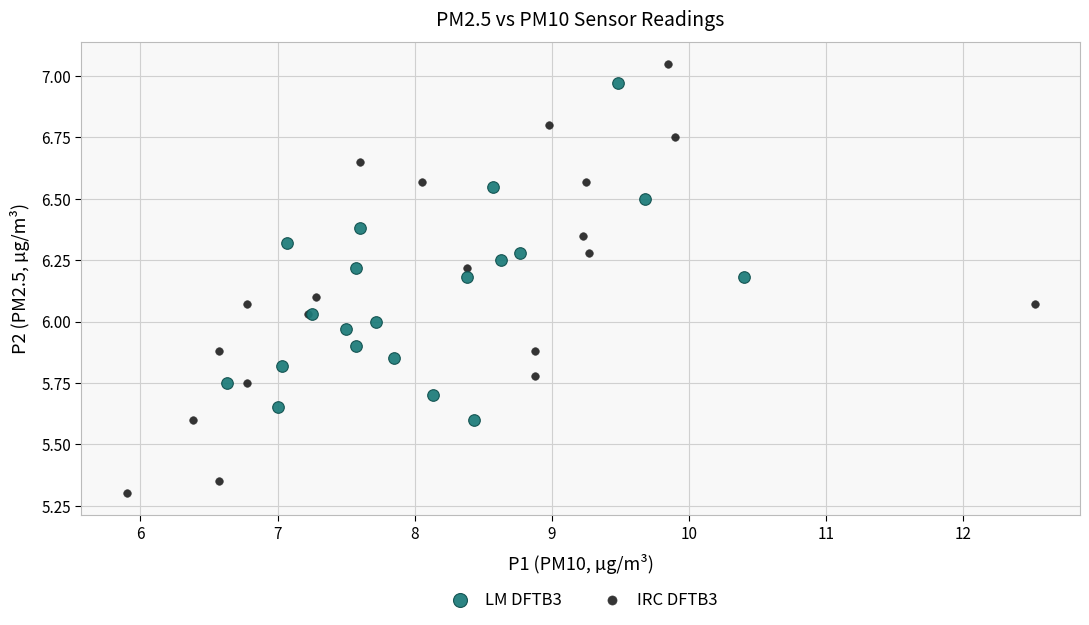

Which series reaches the minimum Y coordinate?

IRC DFTB3